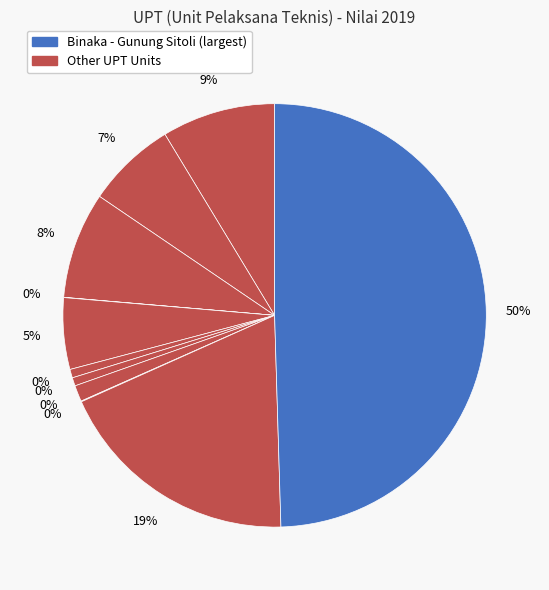

Combined, what portion of the pie is SYEKH HAMZAH FANSURY - SINGKIL and BINAKA - GUNUNG SITOLI?

49.5%